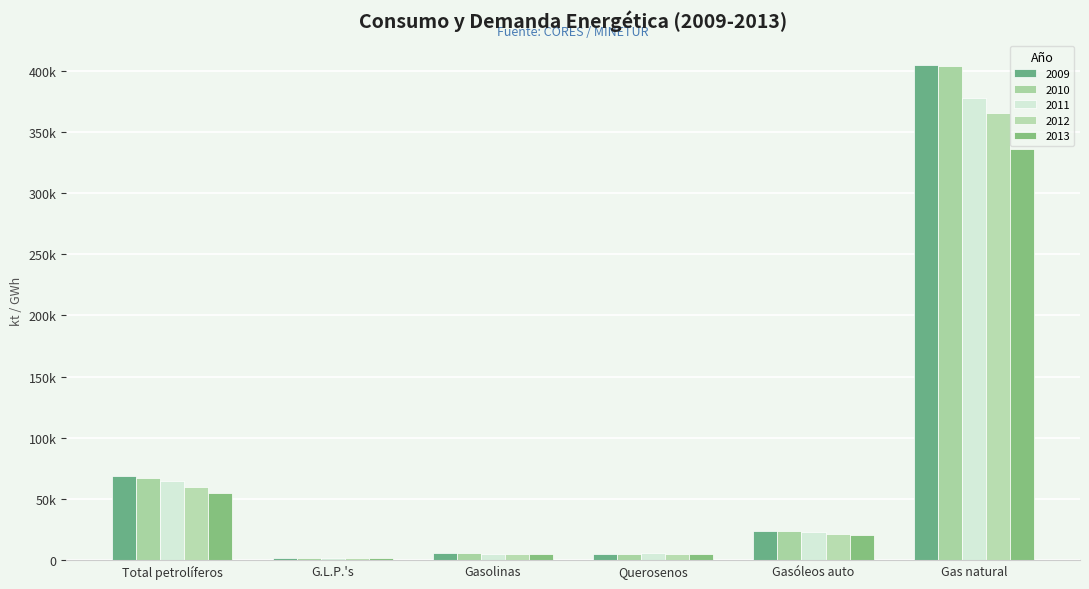

List the series in order of their peak value, lowest first.

2013, 2012, 2011, 2010, 2009